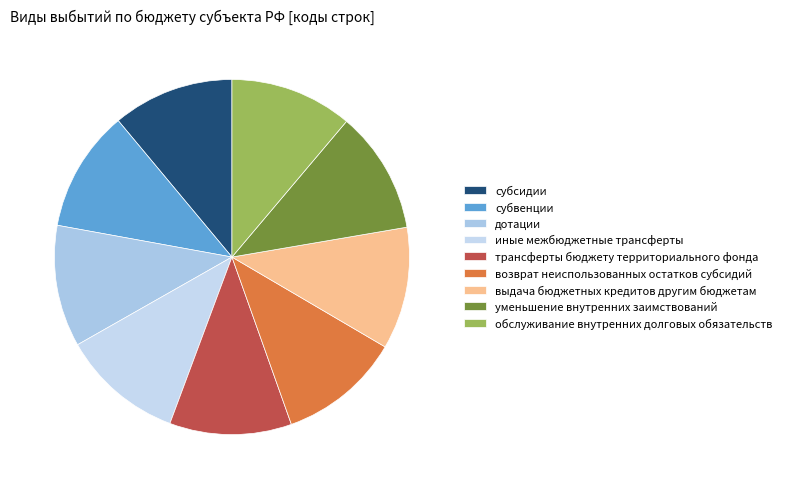

Rank the categories by value from highest to lowest.

обслуживание внутренних долговых обязательств, уменьшение внутренних заимствований, выдача бюджетных кредитов другим бюджетам, возврат неиспользованных остатков субсидий, трансферты бюджету территориального фонда, иные межбюджетные трансферты, дотации, субвенции, субсидии